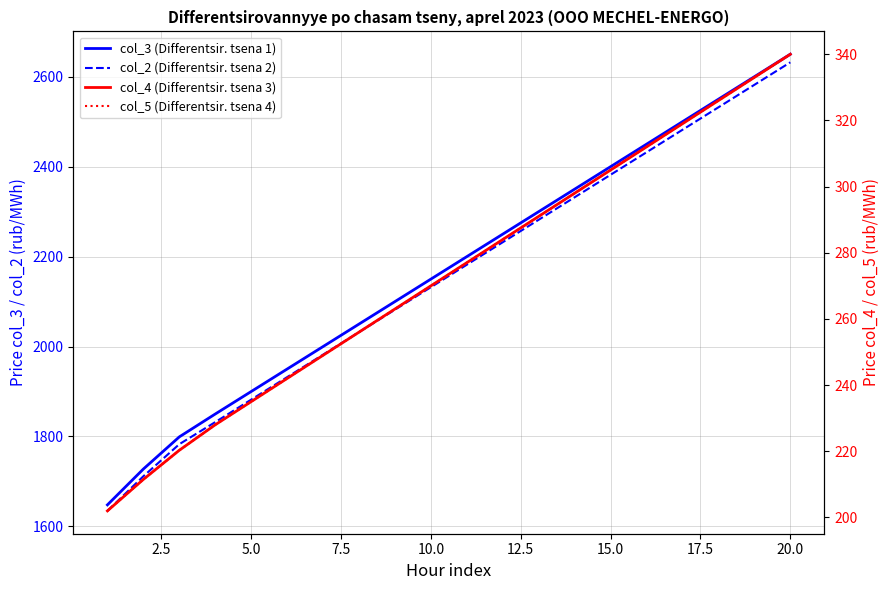

Reading left to right, extract all data points from this chart.

col_3 (Differentsir. tsena 1): 1648.0	1727.6	1799.1	1850.0	1900.0	1950.0	2000.0	2050.0	2100.0	2150.0	2200.0	2250.0	2300.0	2350.0	2400.0	2450.0	2500.0	2550.0	2600.0	2650.0
col_2 (Differentsir. tsena 2): 1634.6	1711.6	1782.9	1832.0	1882.0	1932.0	1982.0	2032.0	2082.0	2132.0	2182.0	2232.0	2282.0	2332.0	2382.0	2432.0	2482.0	2532.0	2582.0	2632.0
col_4 (Differentsir. tsena 3): 202.0	211.5	220.3	228.0	235.0	242.0	249.0	256.0	263.0	270.0	277.0	284.0	291.0	298.0	305.0	312.0	319.0	326.0	333.0	340.0
col_5 (Differentsir. tsena 4): 202.0	211.5	220.3	228.0	235.0	242.0	249.0	256.0	263.0	270.0	277.0	284.0	291.0	298.0	305.0	312.0	319.0	326.0	333.0	340.0